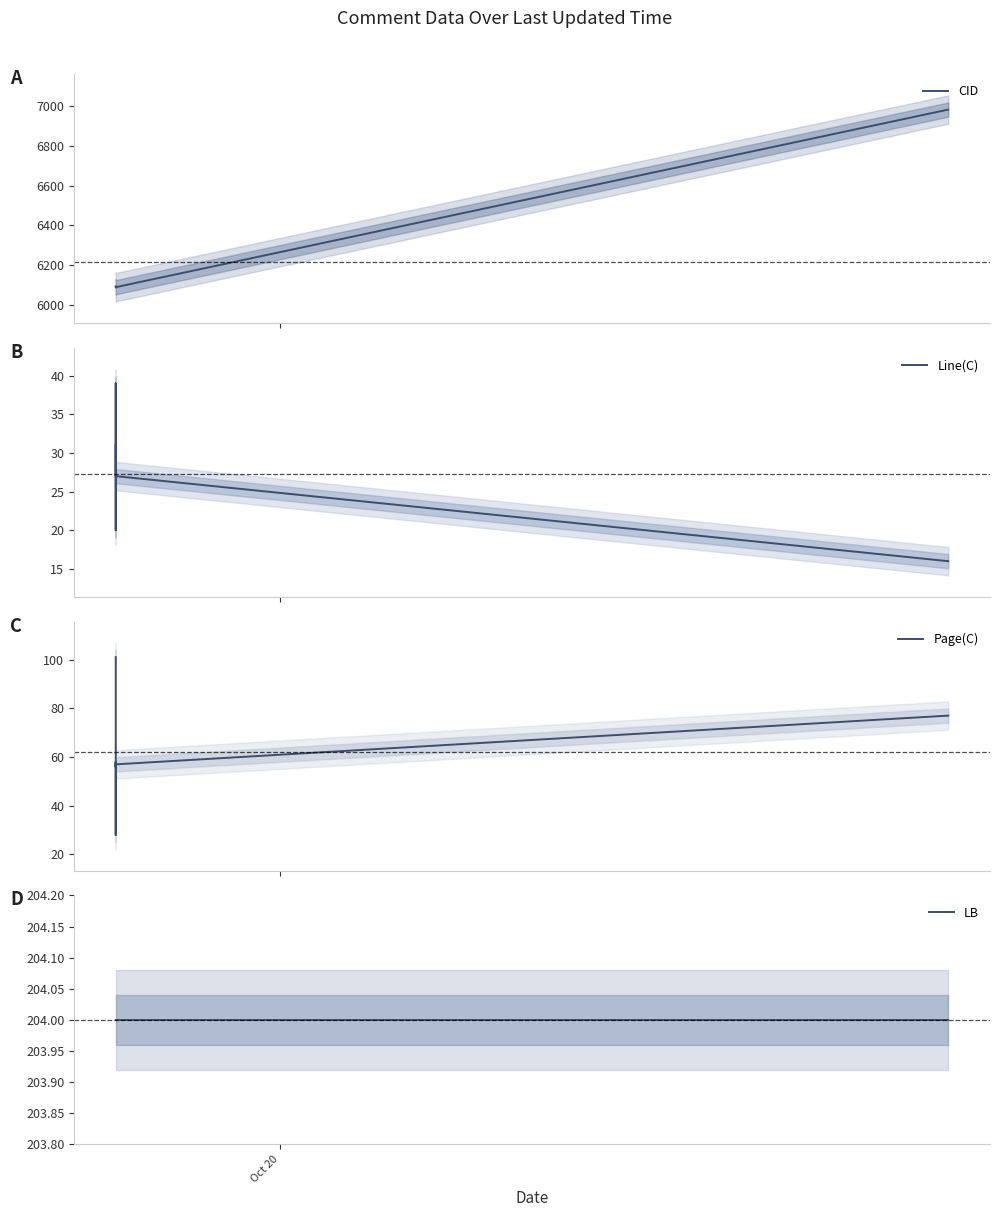

Is this an area chart (filled region under the line)?

No